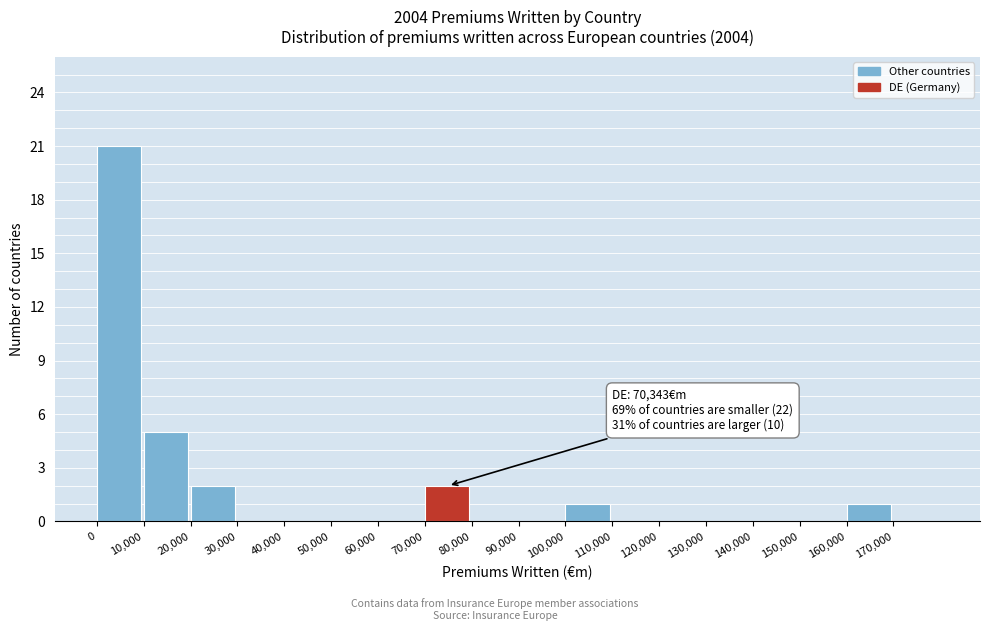

Which range on the x-axis has the tallest bar?

0 to 10000